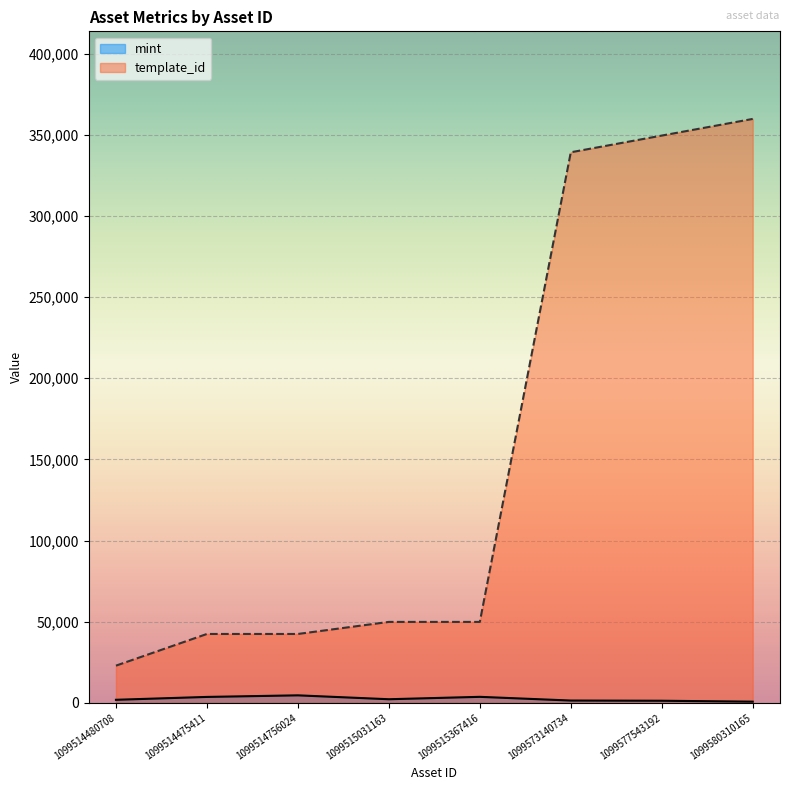

What is the difference between the maximum and minimum values in the template_id series?

336888